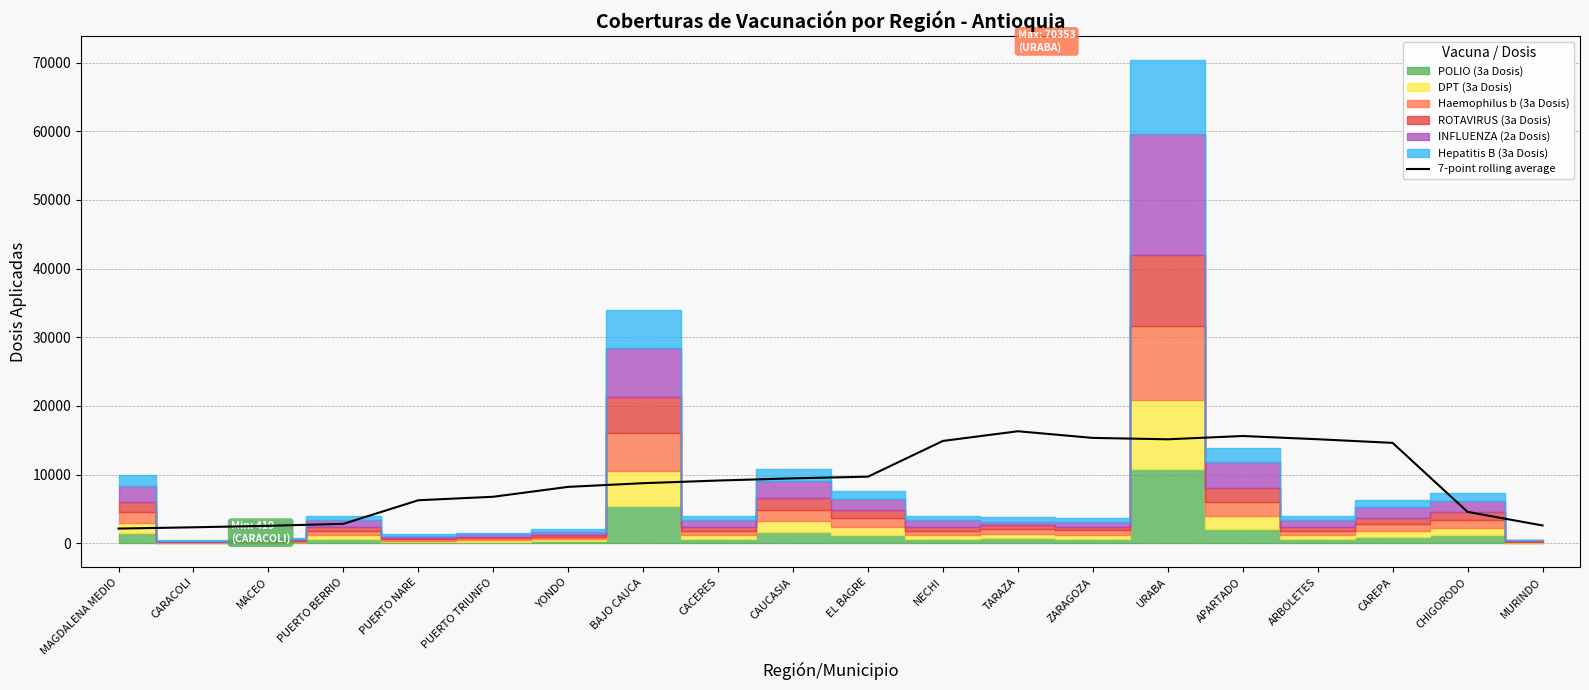

What is the approximate value at MACEO?

2532.6